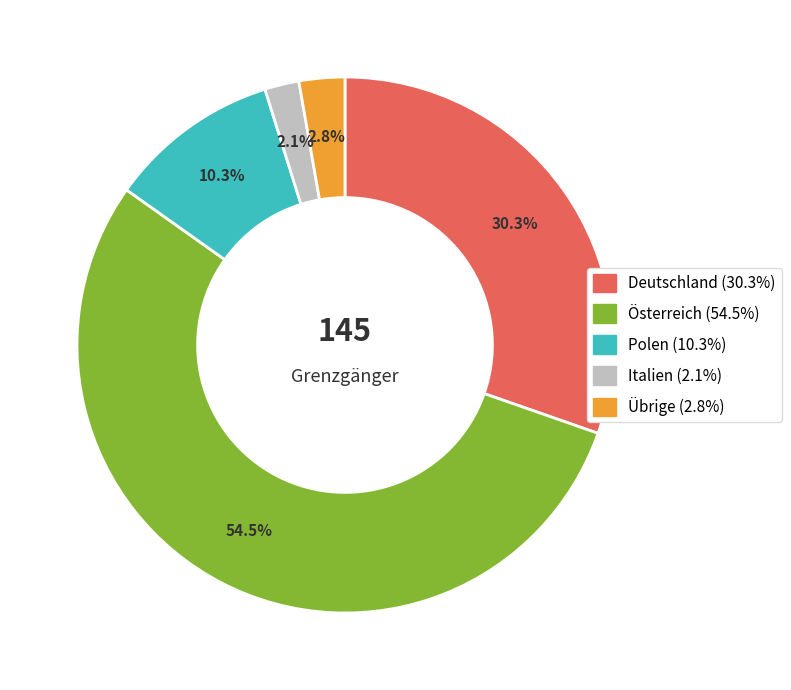

Approximately how many times larger is the value at Polen compared to Deutschland?

0.3